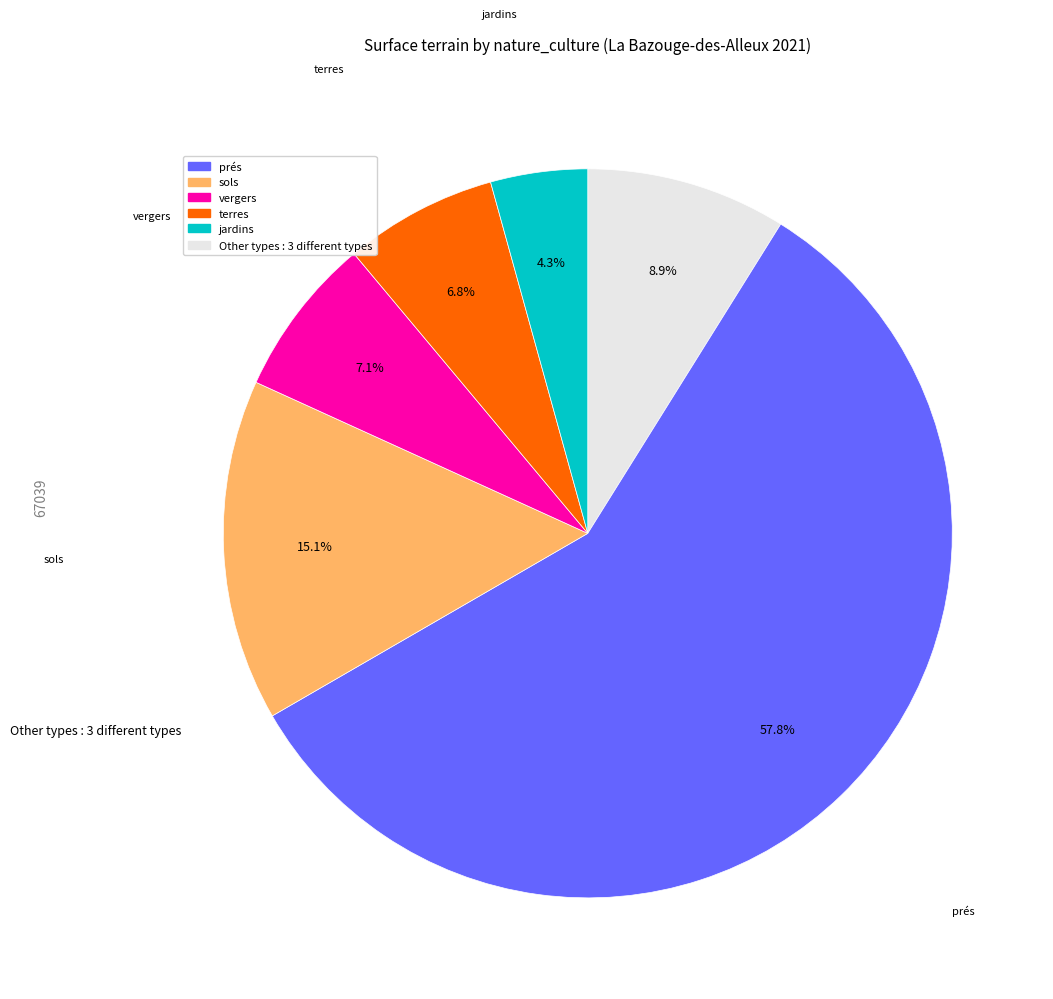

Is there any slice that represents more than half of the pie?

Yes